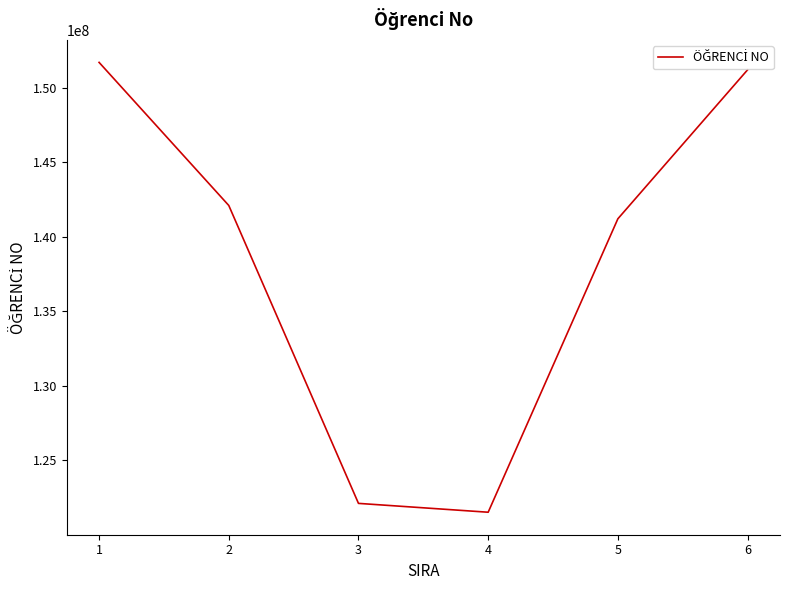

Which label corresponds to the largest value in the chart?

1